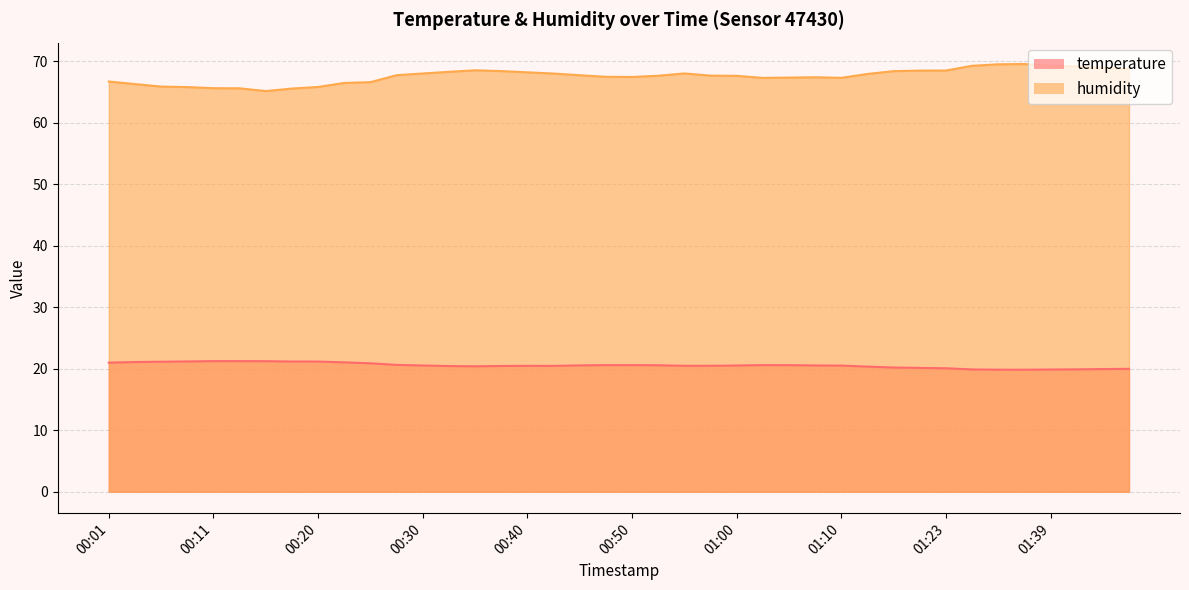

True or false: humidity has a value of 42.7 at 00:11.

False